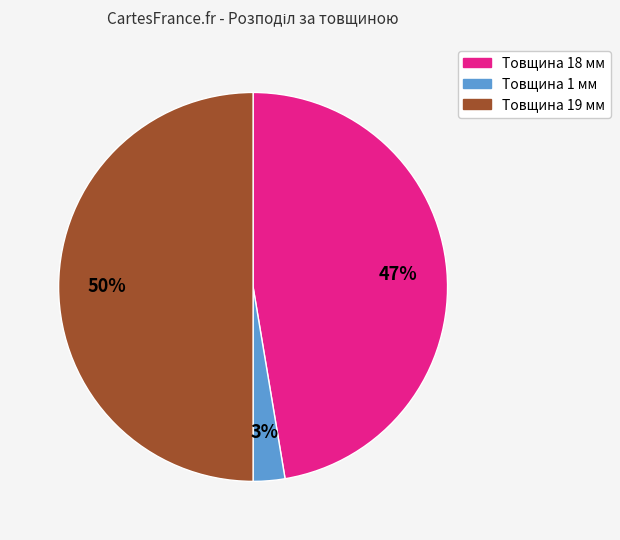

To the nearest percent, what is the difference between the Товщина 18 мм and Товщина 19 мм slice percentages?

3%